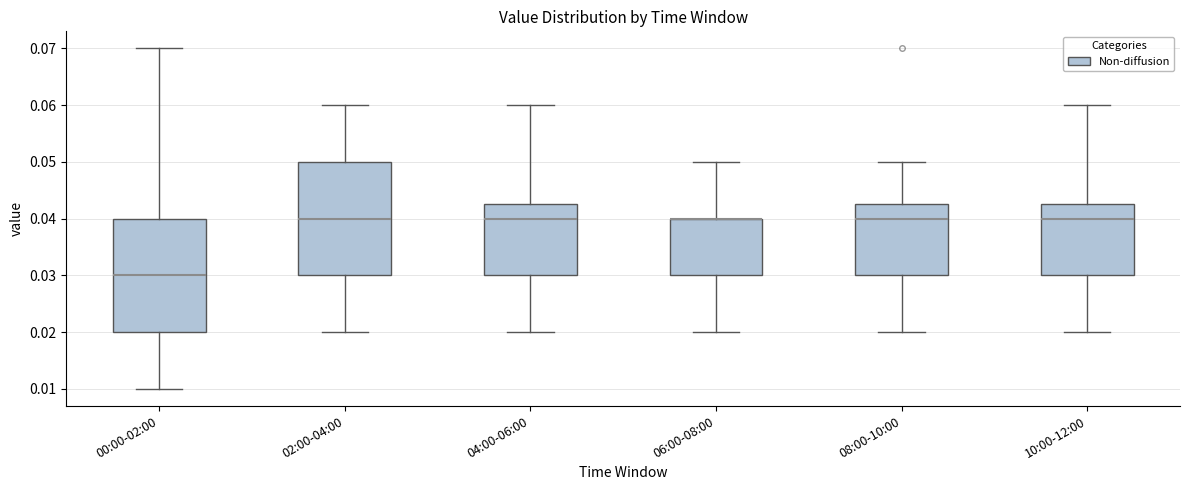

Where is the upper edge of the box for 06:00-08:00 on the y-axis? The values are not printed on the chart, so give them approximately, as read against the axis.

0.040